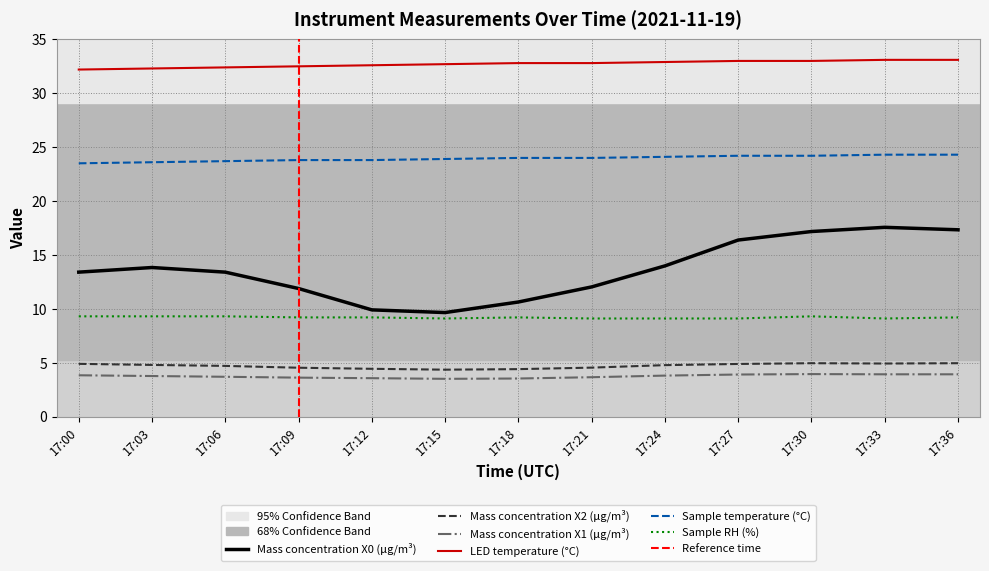

Is this an area chart (filled region under the line)?

No